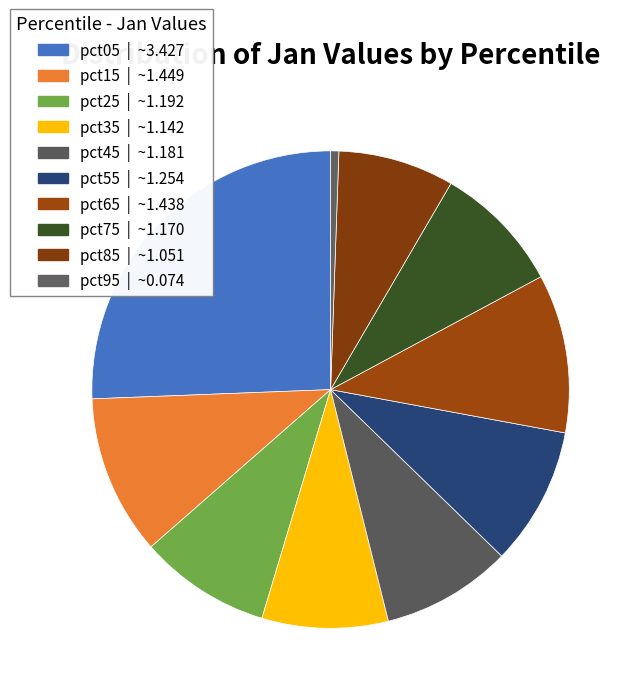

Does pct35 represent more than half of the total?

No